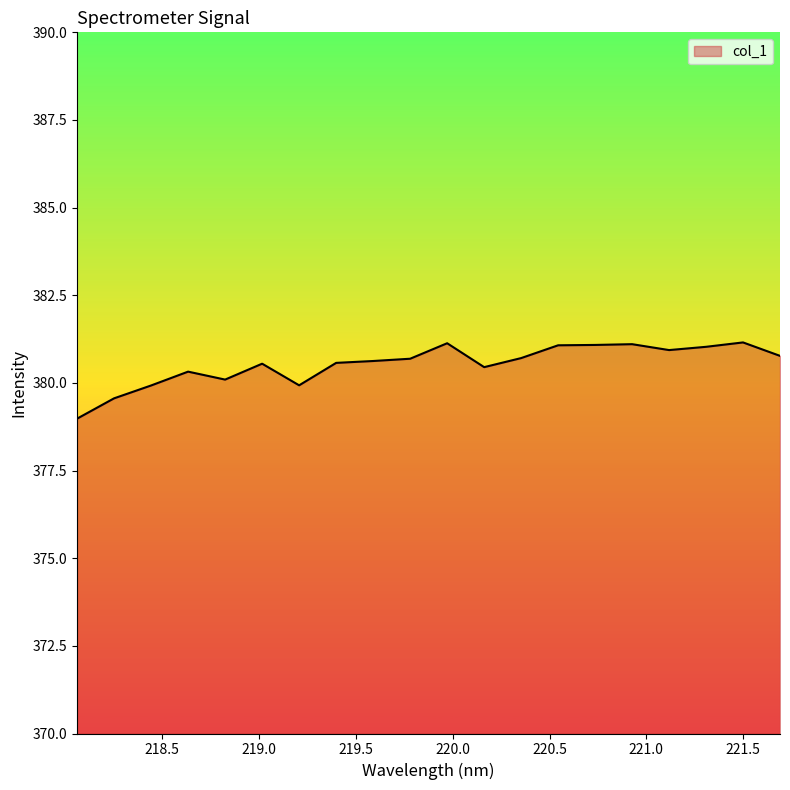

What is the smallest value displayed?

379.0